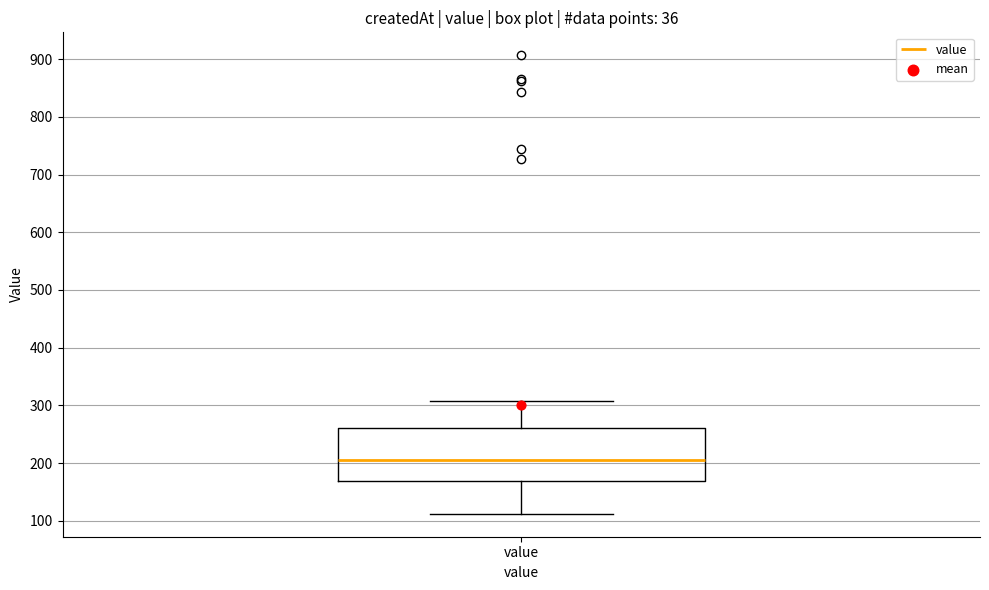

Where is the lower edge of the box for value on the y-axis? The values are not printed on the chart, so give them approximately, as read against the axis.

170